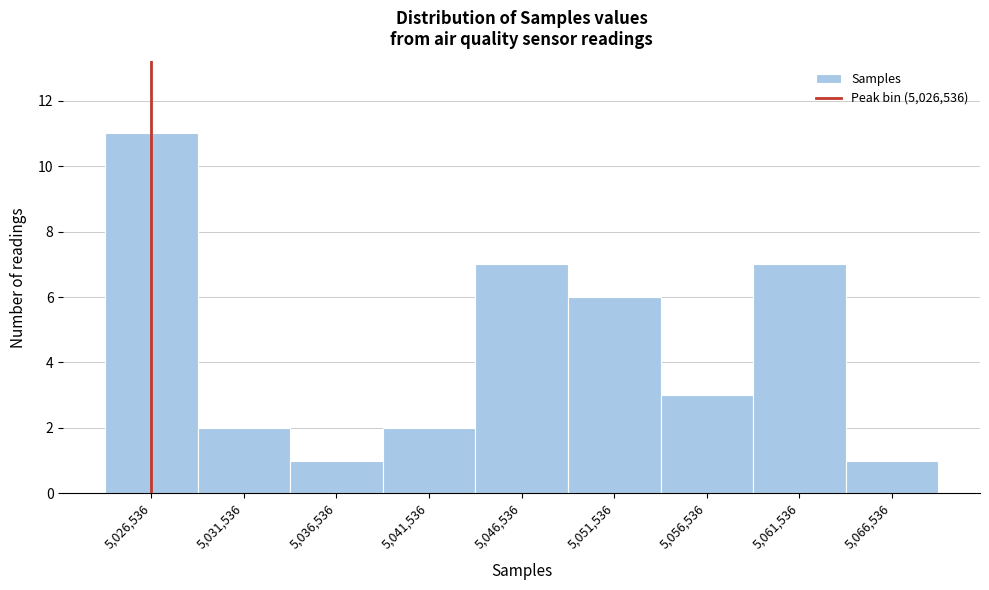

How tall is the bar that spans 5049000 to 5054000 on the x-axis? Neither the bar edges nor the heights are printed on the chart, so give them approximately, as read against the axes.

6